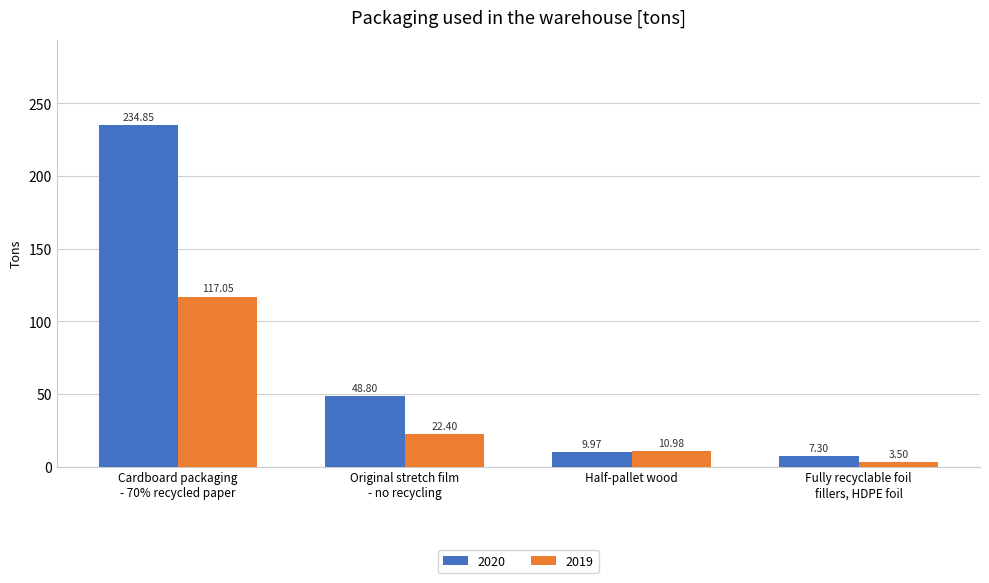

Is the value of 2019 at Original stretch film
- no recycling greater than the value of 2020 at Half-pallet wood?

Yes